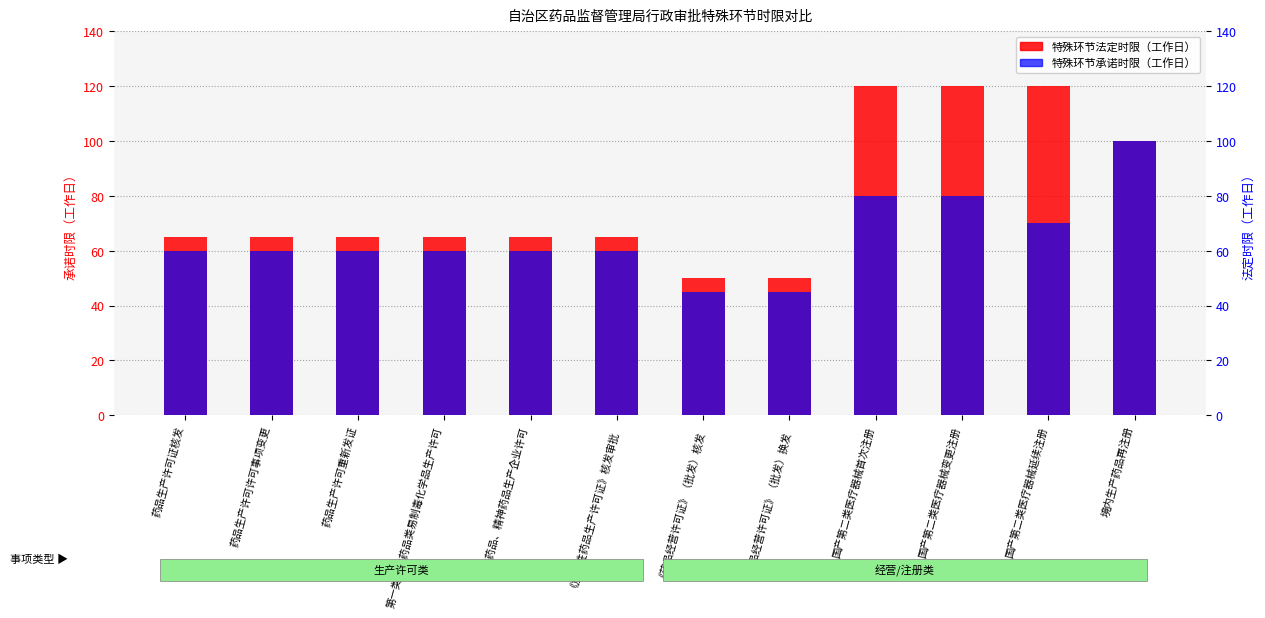

The 特殊环节承诺时限（工作日） series shows 92 at 《放射性药品生产许可证》核发审批. True or false?

False